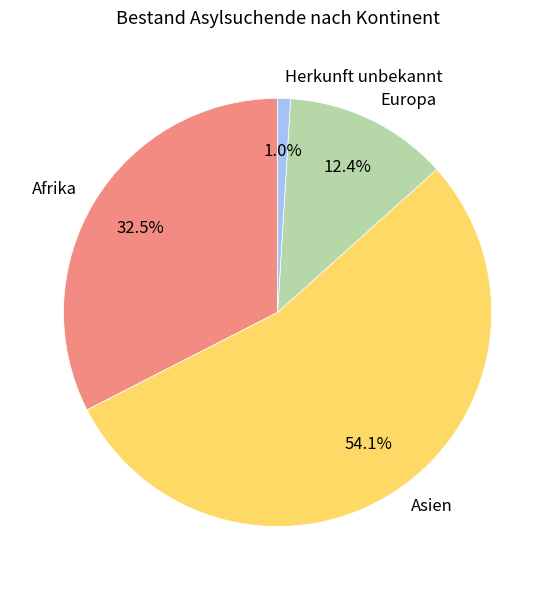

To the nearest percent, what is the average slice percentage?

25%